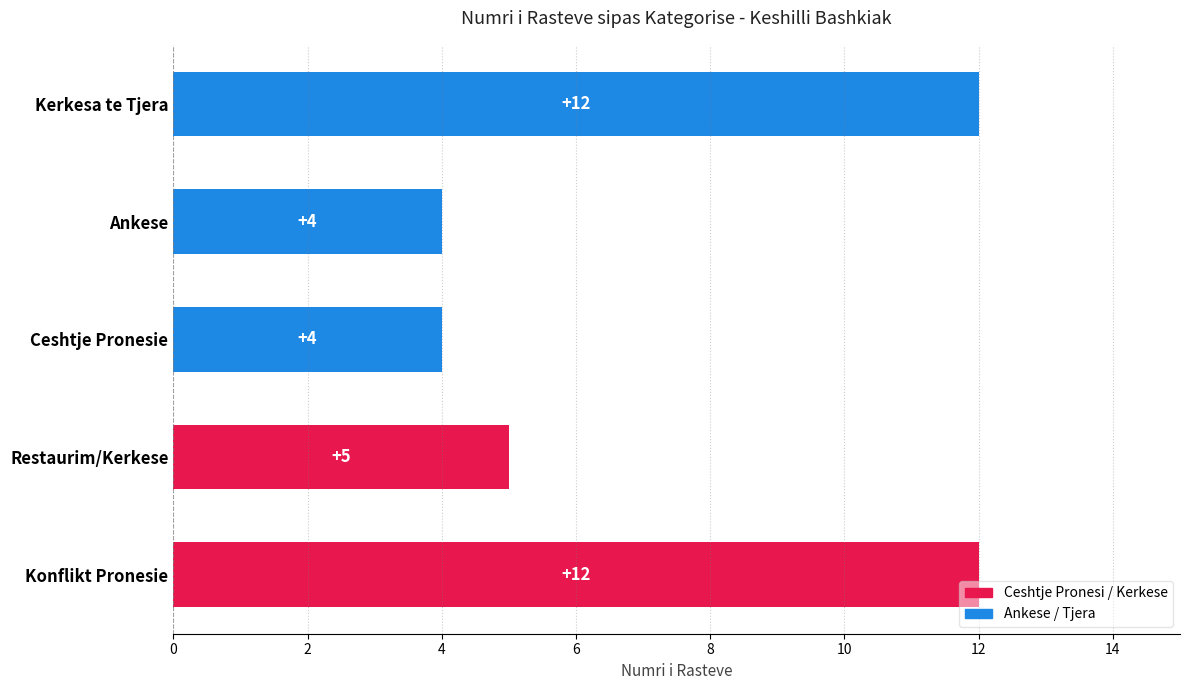

What is the approximate value at Ceshtje Pronesie?

4